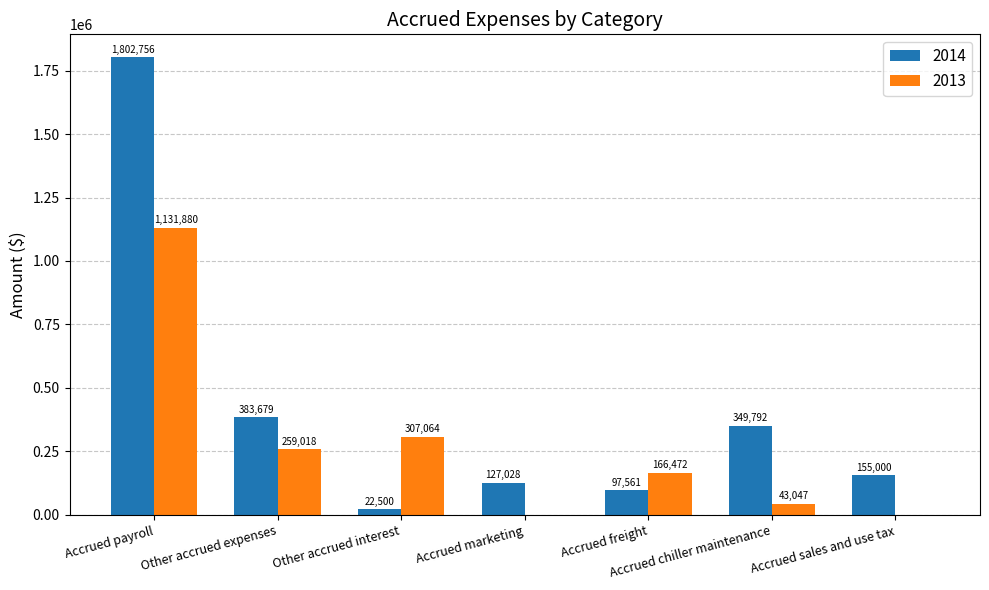

How many distinct data groups are displayed?

2